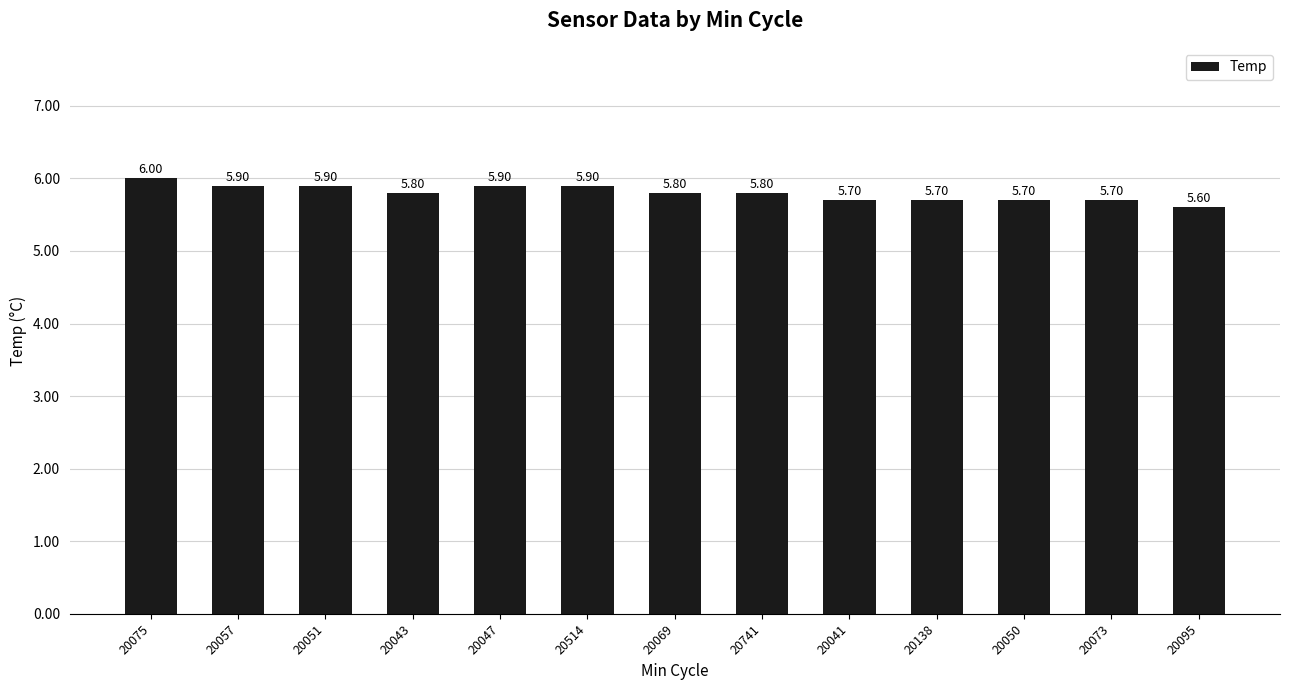

Does the chart contain stacked bars?

No